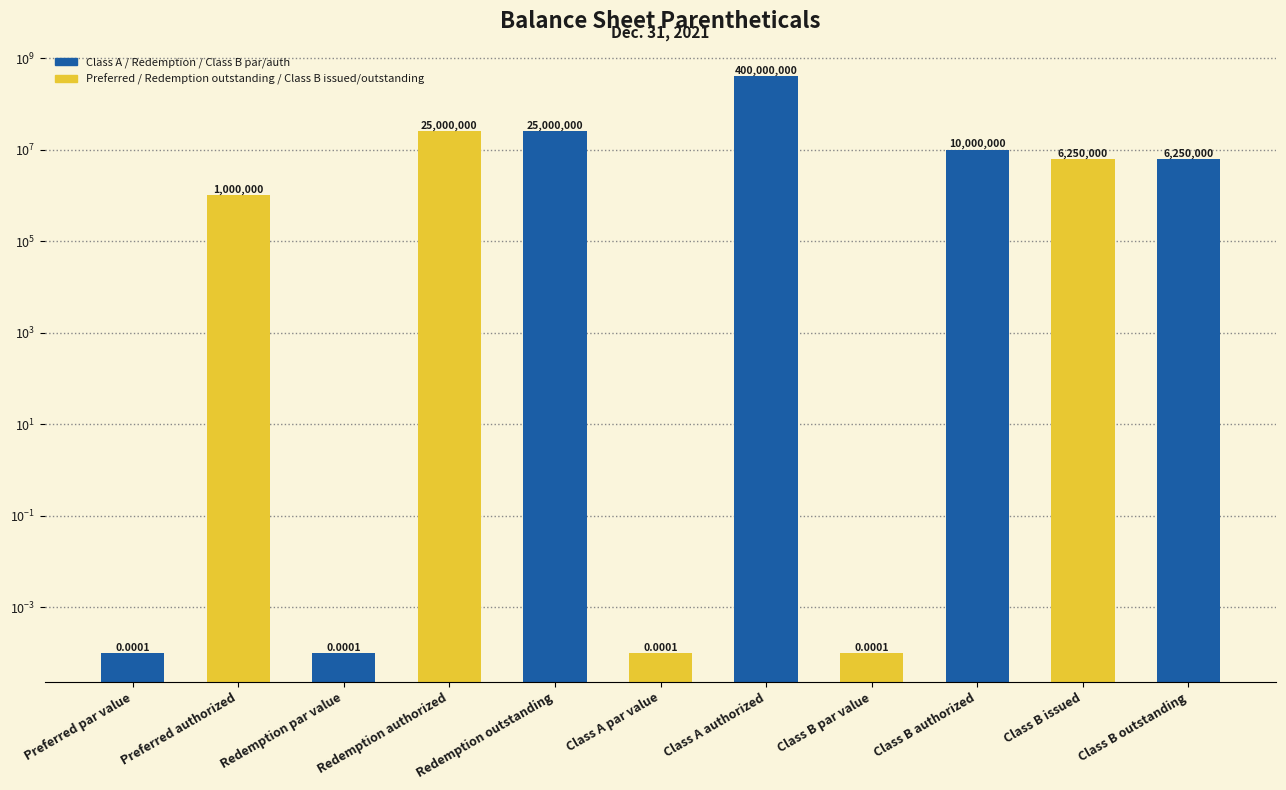

At which label is the value closest to 200000000?

Redemption authorized